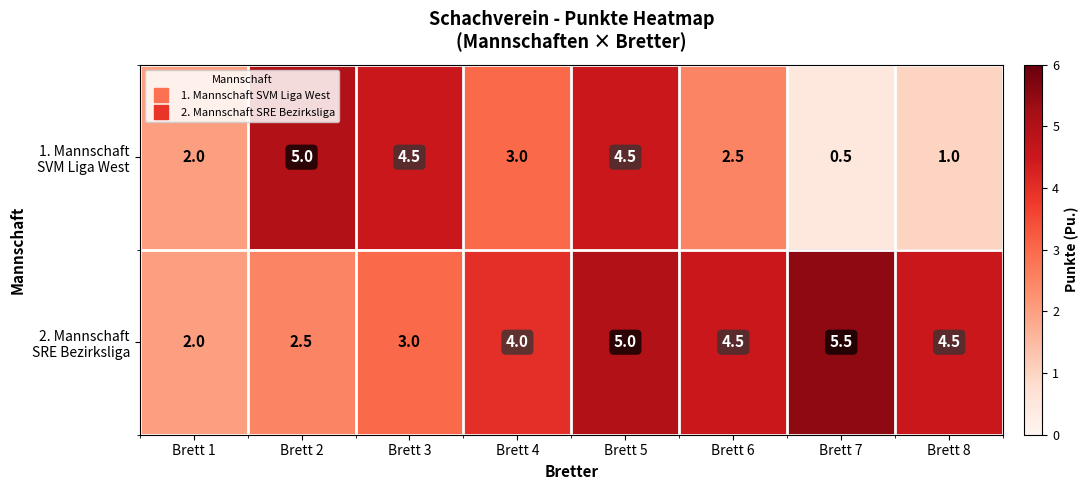

What is the total value across all series at Brett 3?

7.5